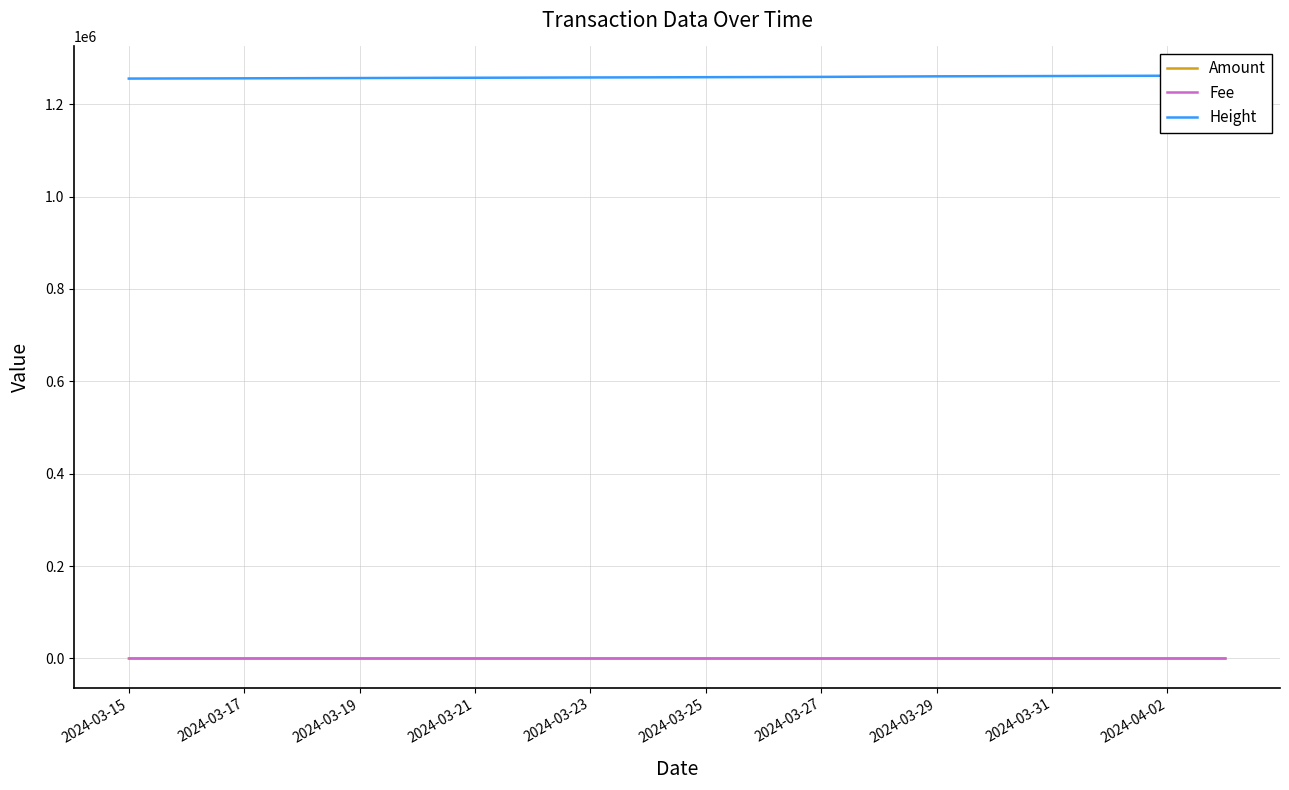

Which series has the largest range (max minus min)?

Height